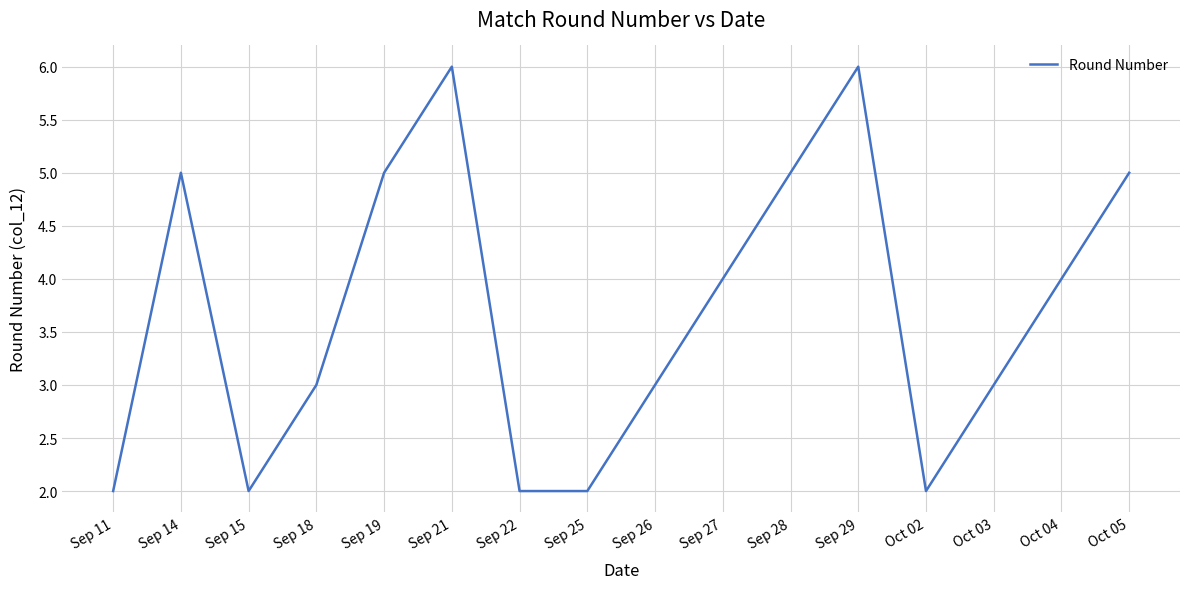

Reading left to right, what are all the values shown in this chart?

2	5	2	3	5	6	2	2	3	4	5	6	2	3	4	5